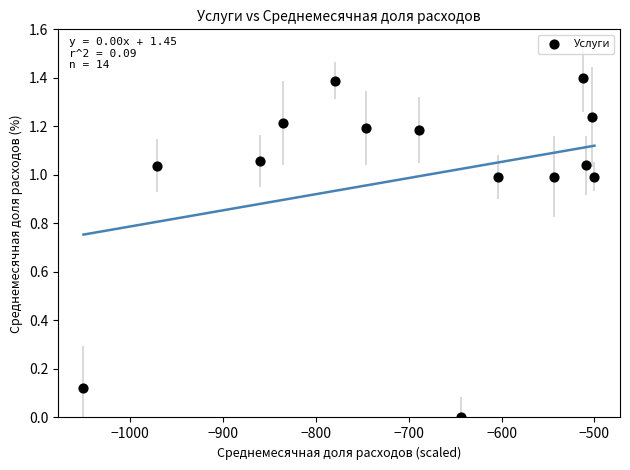

What is the range of Y values (max minus min)?

1.4